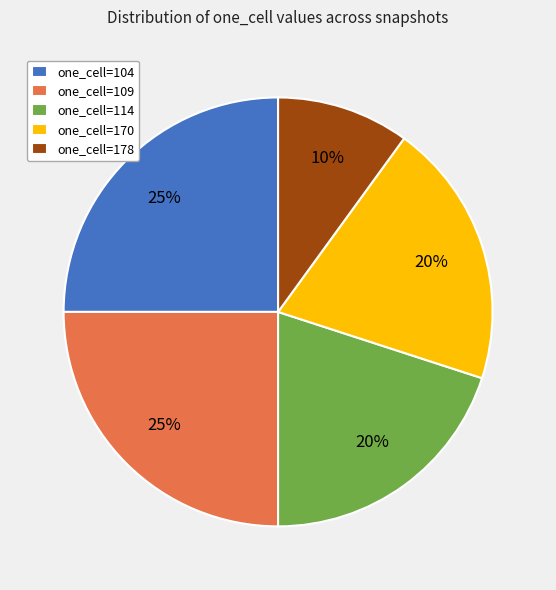

Which slice is the smallest?

one_cell=178